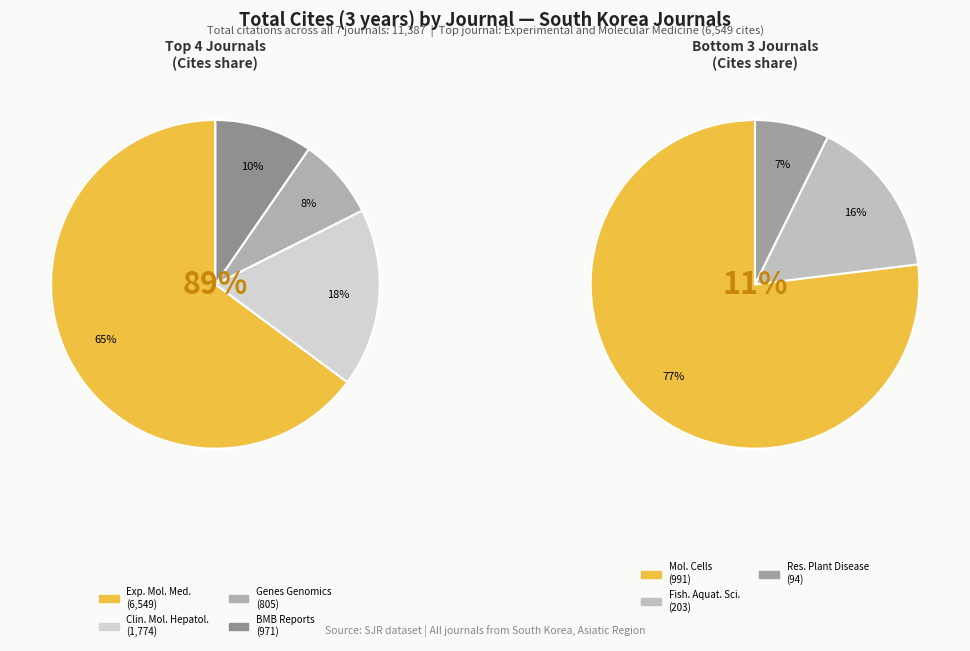

What is the change in value from Clinical and Molecular Hepatology to Research in Plant Disease?

-1680